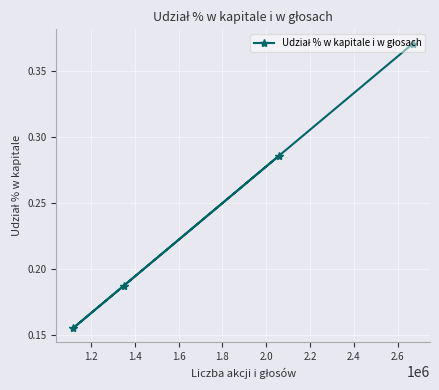

What is the sum of all values?

1.0